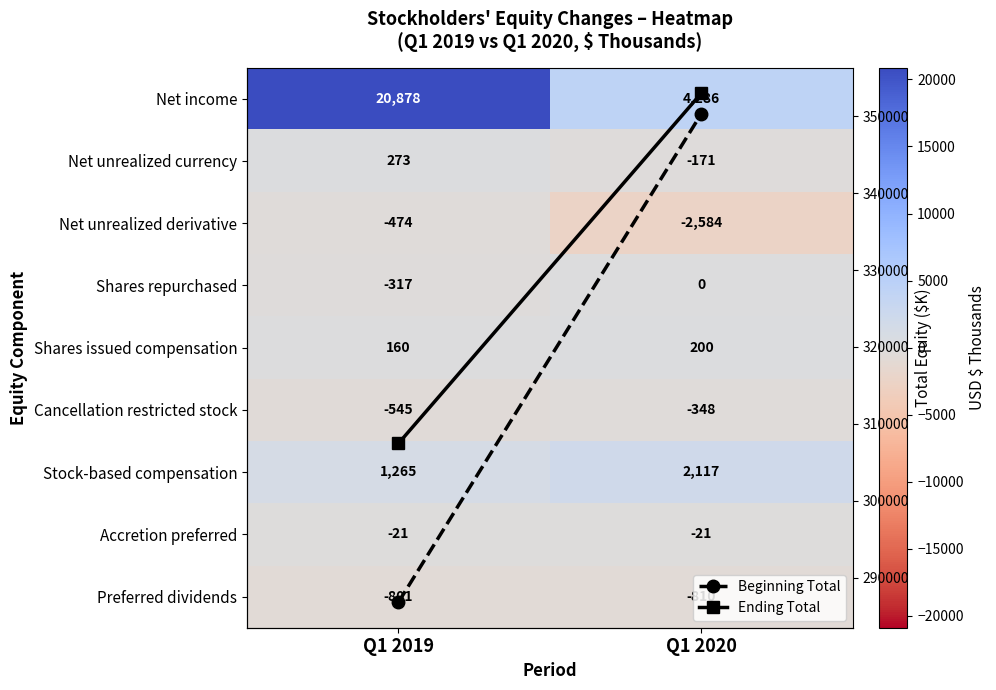

Is the value of Cancellation restricted stock at Q1 2020 greater than the value of Stock-based compensation at Q1 2020?

No